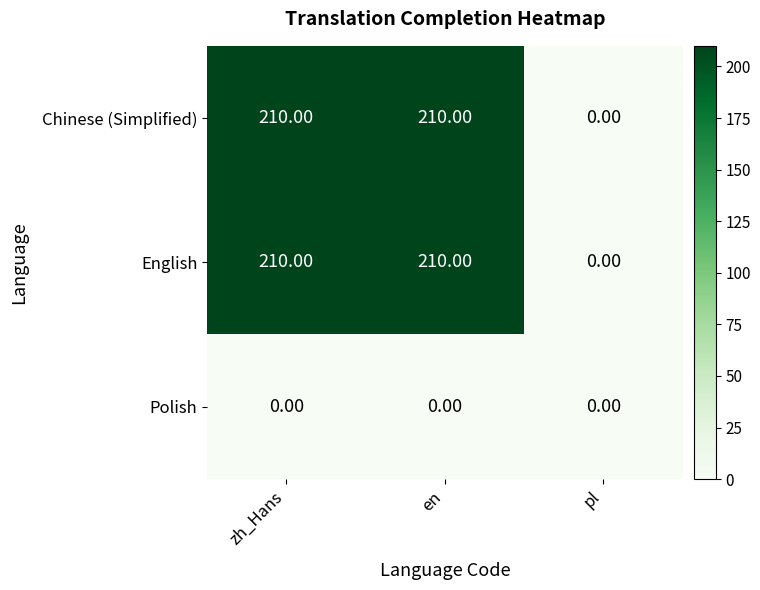

What is the total value across all series at zh_Hans?

420